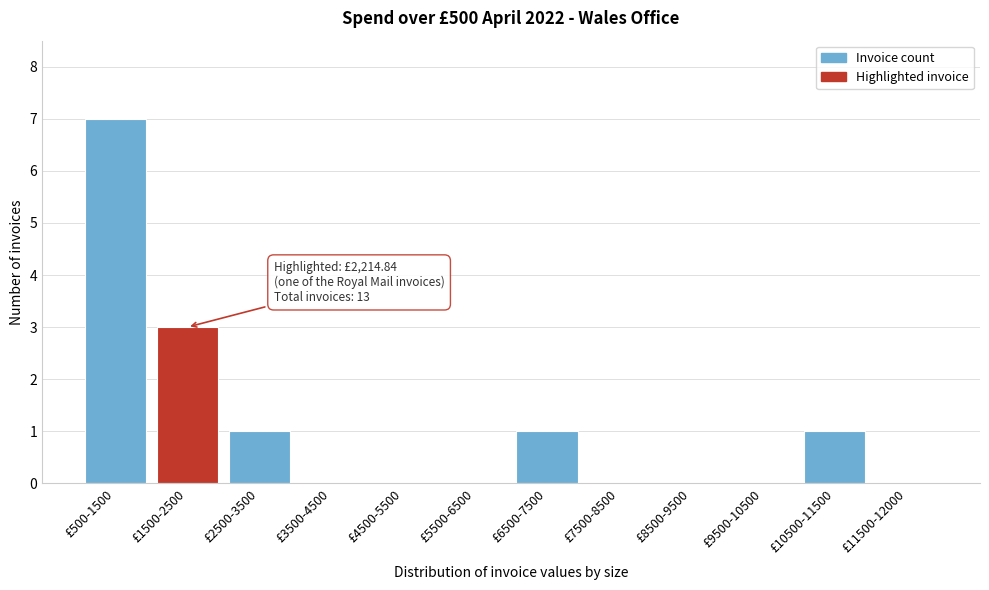

Reading left to right, extract all data points from this chart.

£500-1500=7	£1500-2500=3	£2500-3500=1	£3500-4500=0	£4500-5500=0	£5500-6500=0	£6500-7500=1	£7500-8500=0	£8500-9500=0	£9500-10500=0	£10500-11500=1	£11500-12000=0